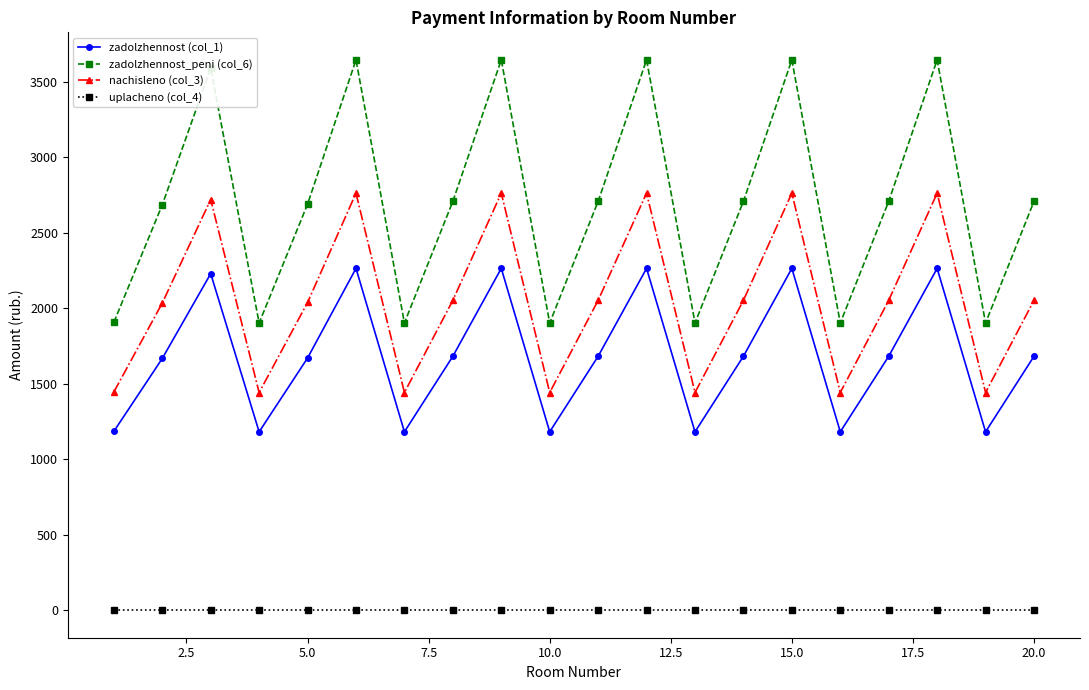

What is the value of the zadolzhennost_peni (col_6) point at the 19th from the left?

1902.9